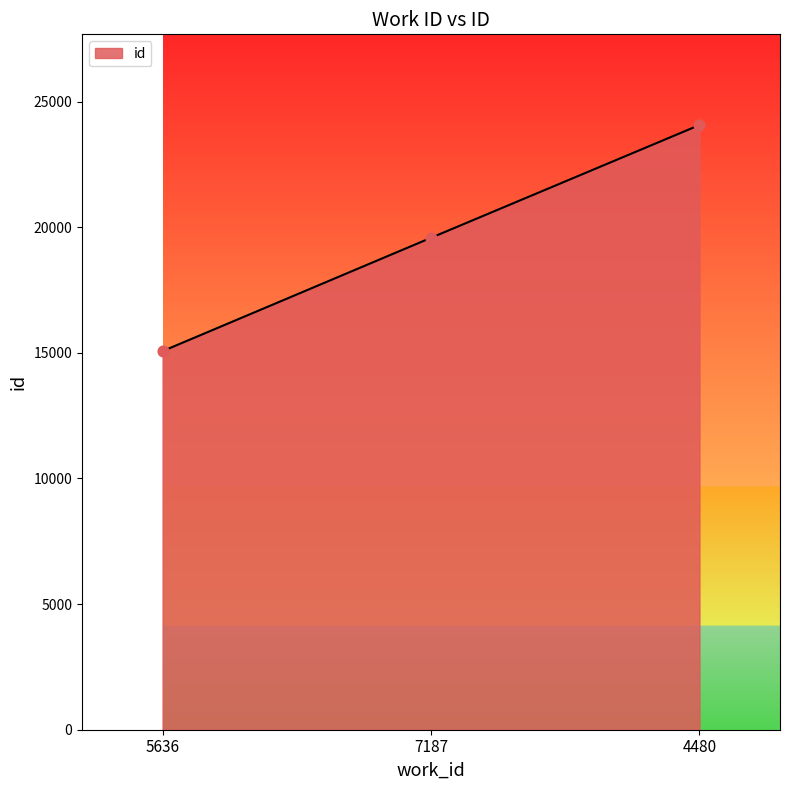

What is the change in value from 5636 to 4480?

+9000